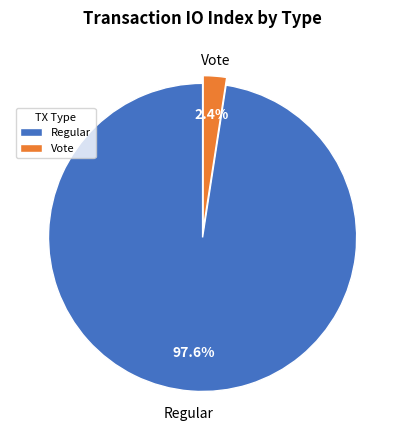

Is Vote the majority of the pie?

No